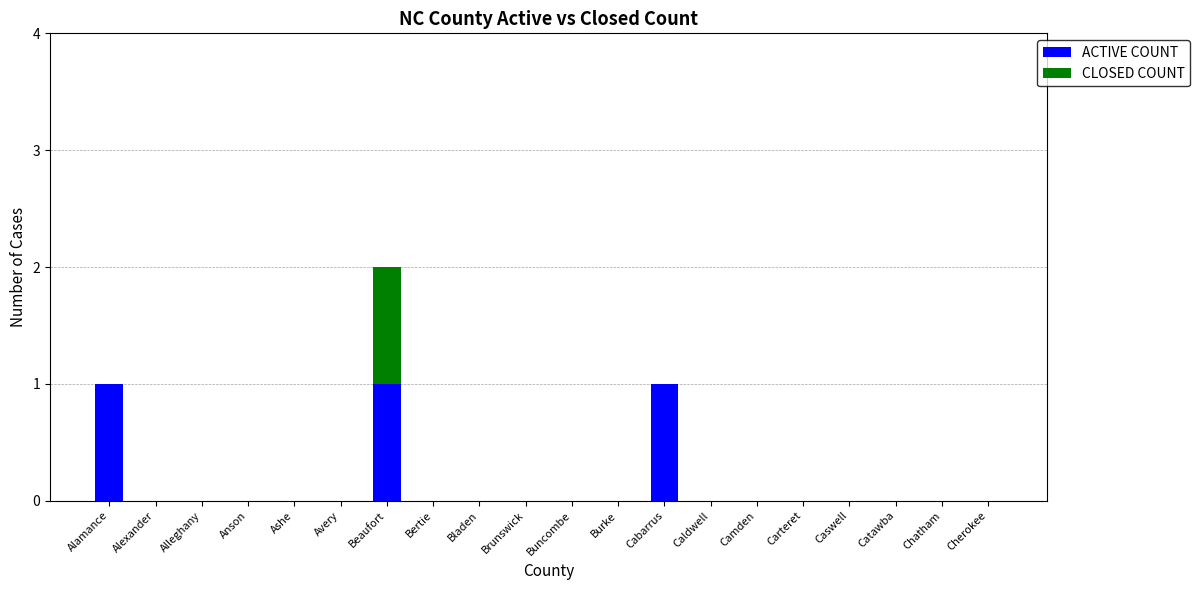

At which category is the sum across all series the highest?

Beaufort